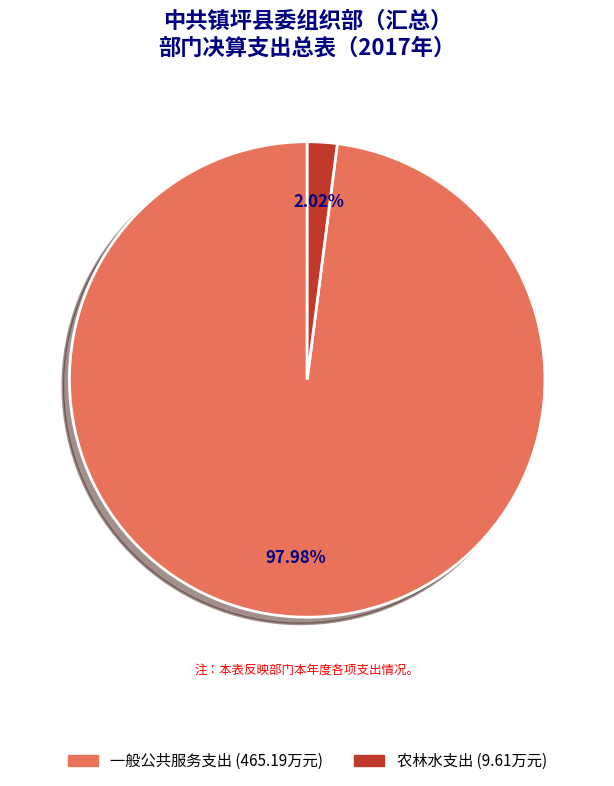

To the nearest percent, what portion does 一般公共服务支出 represent?

98%